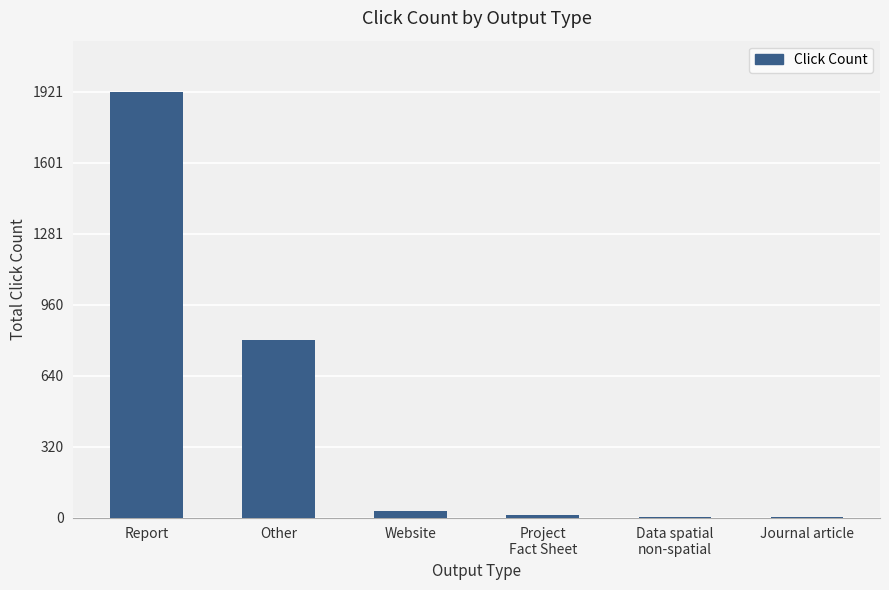

Which label corresponds to the largest value in the chart?

Report